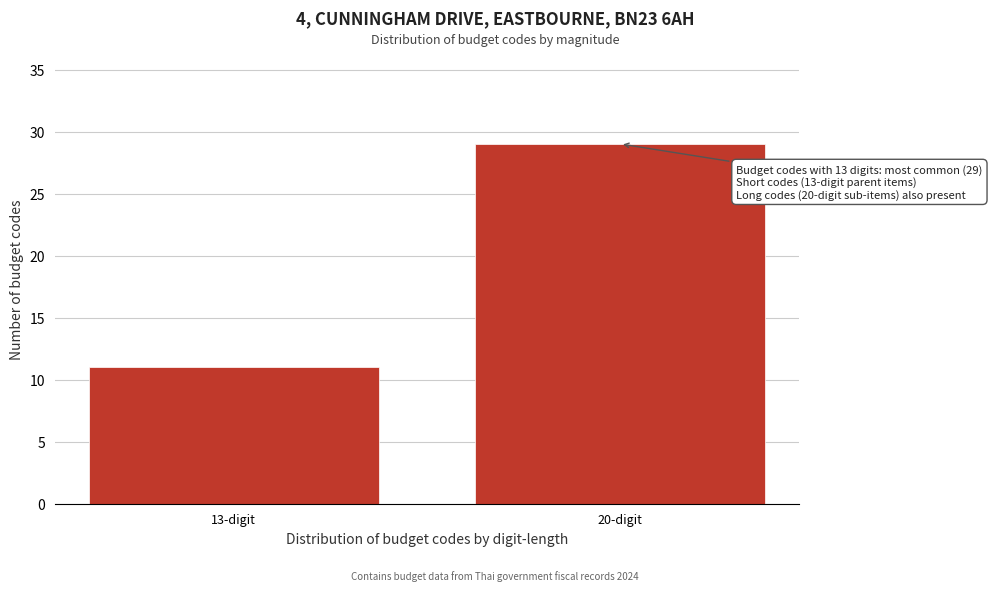

Reading left to right, transcribe all the data shown in this chart.

13-digit=11	20-digit=29